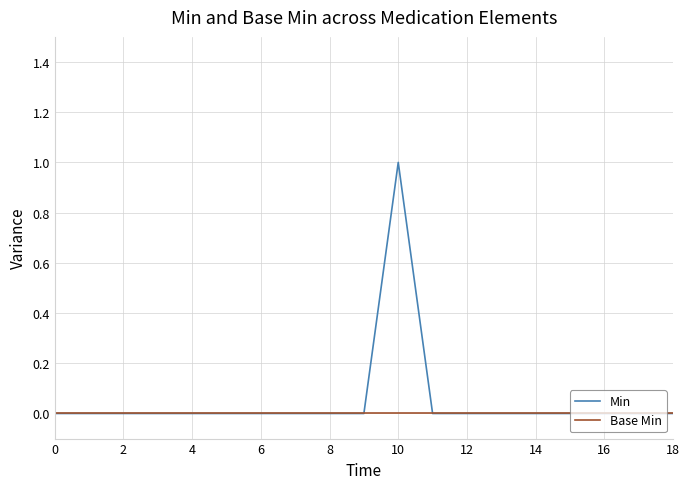

How many distinct data groups are displayed?

2